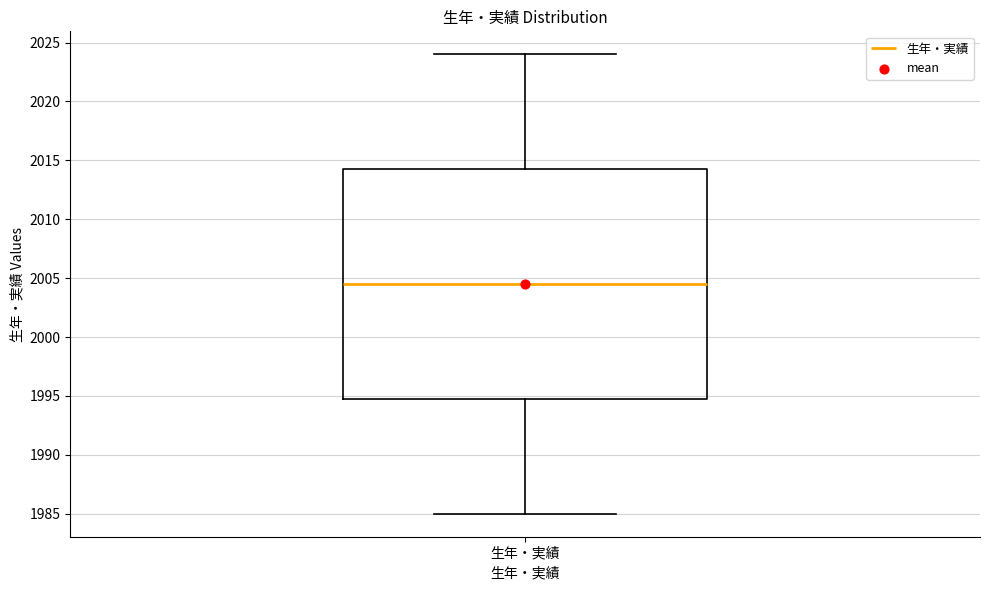

Where does the lower whisker of the box for 生年・実績 end on the y-axis? The values are not printed on the chart, so give them approximately, as read against the axis.

1985.0